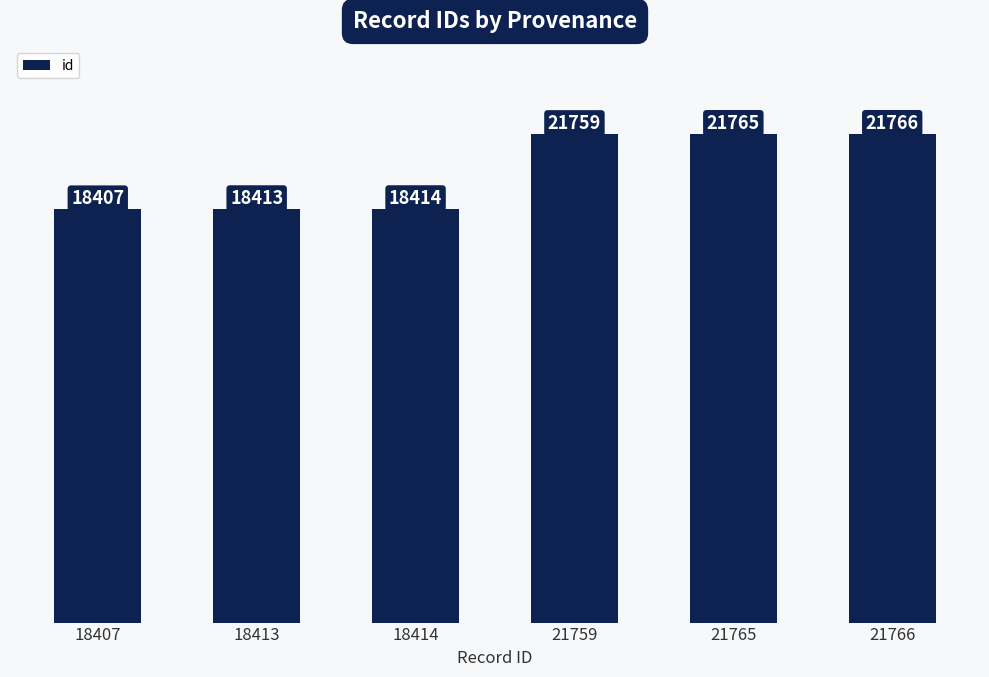

What is the difference between the maximum and minimum values?

3359